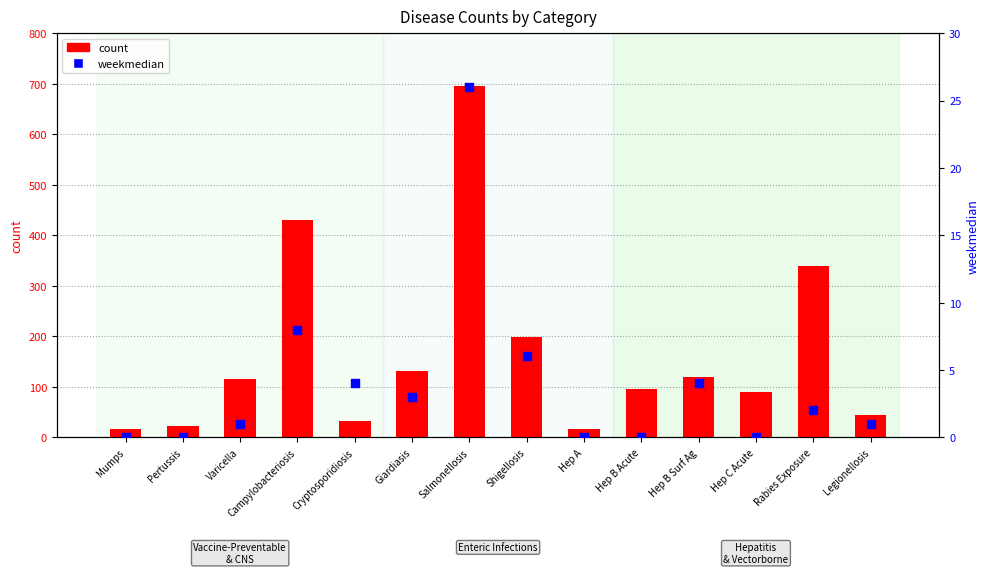

Which series reaches the minimum Y coordinate?

weekmedian